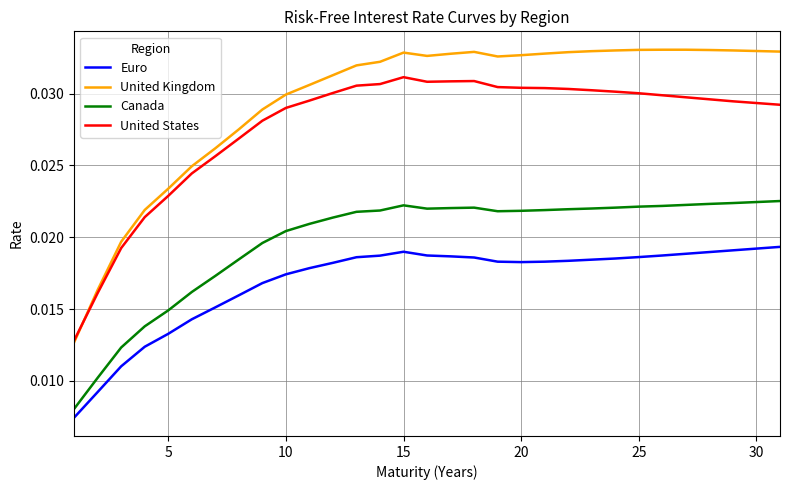

What are all the series names shown in the legend?

Euro, United Kingdom, Canada, United States